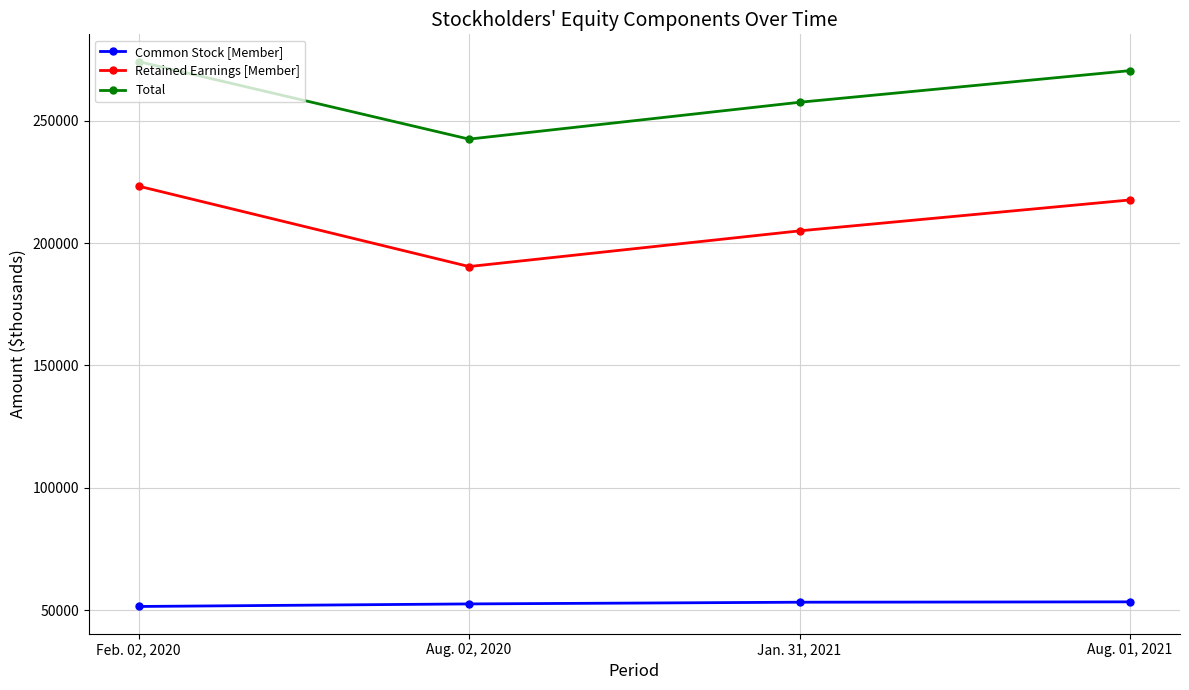

At which category is the sum across all series the highest?

Feb. 02, 2020